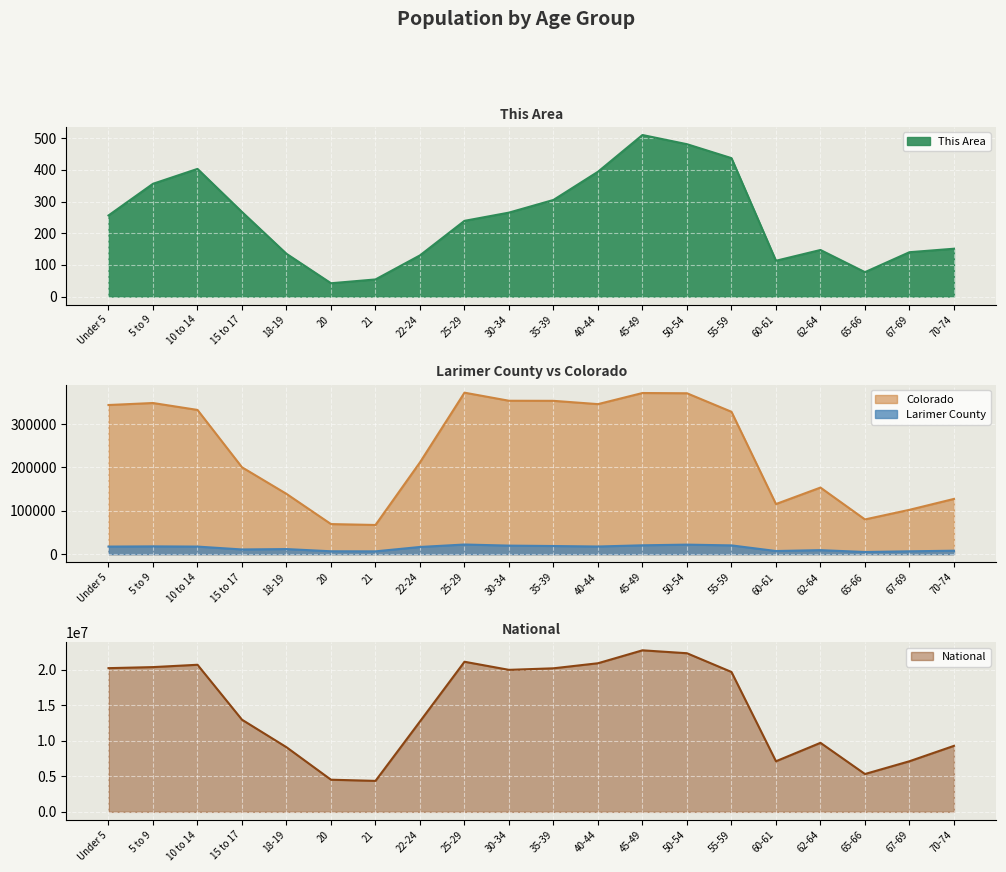

Is the value of Larimer County at 35-39 greater than the value of Colorado at 18-19?

No